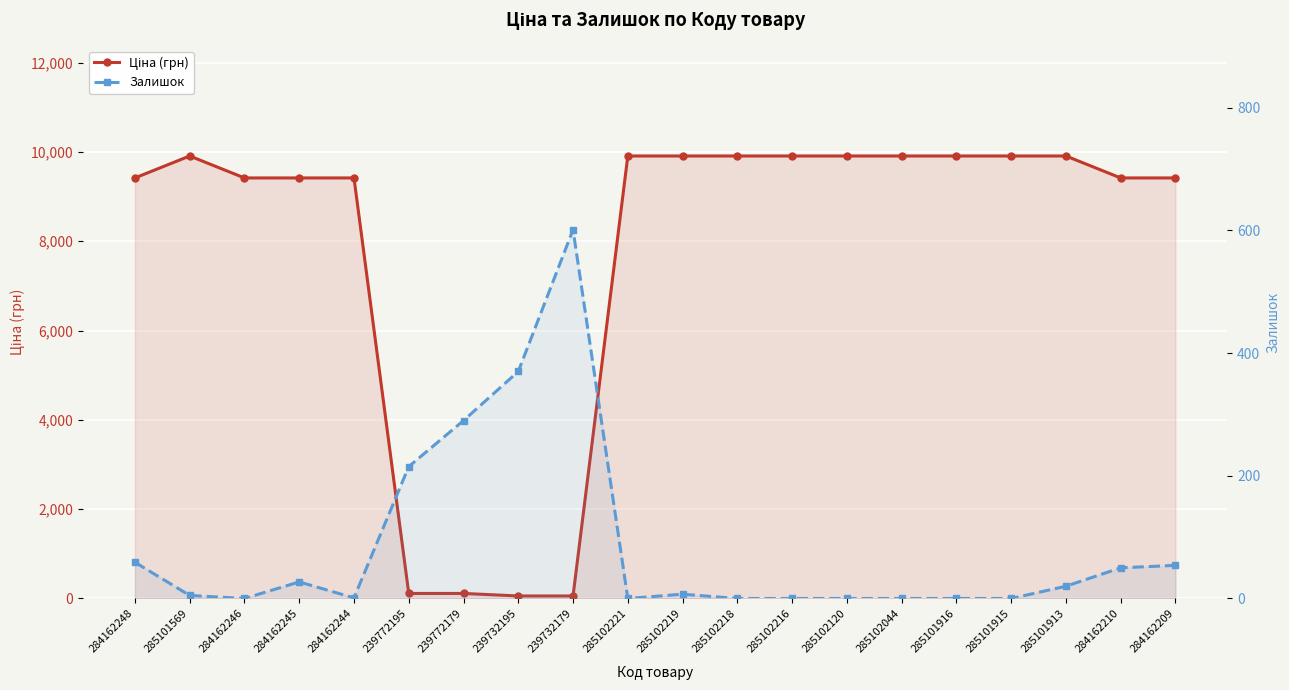

How many values in the Залишок series exceed 7?

9